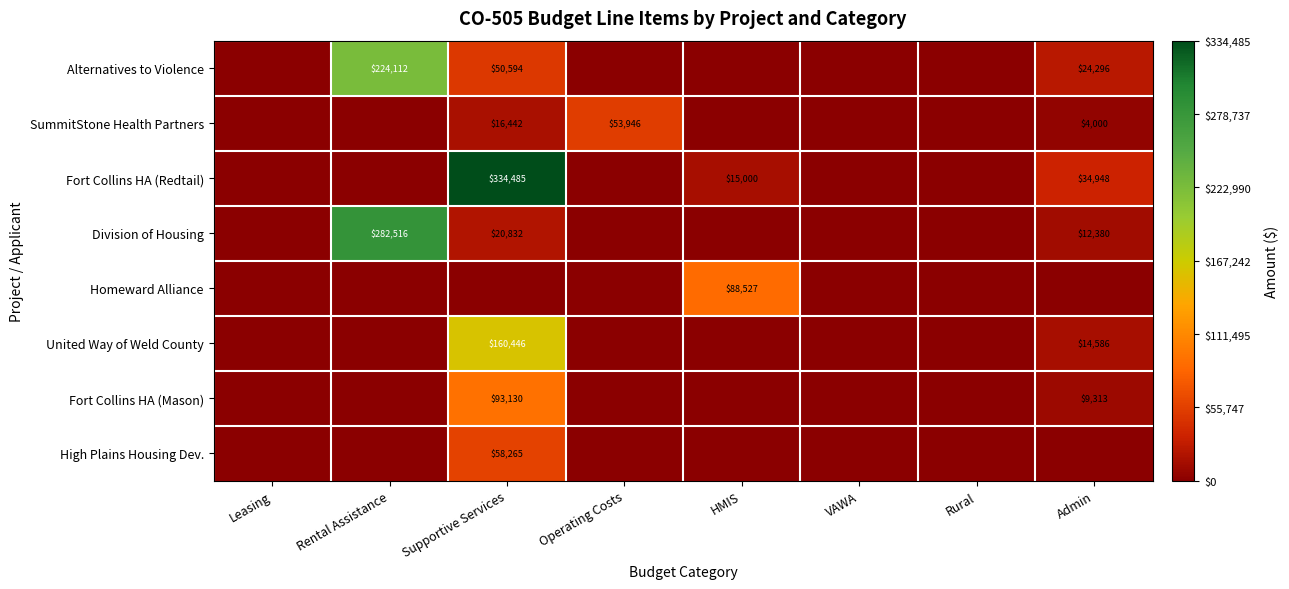

The Homeward Alliance series shows 30503 at HMIS. True or false?

False